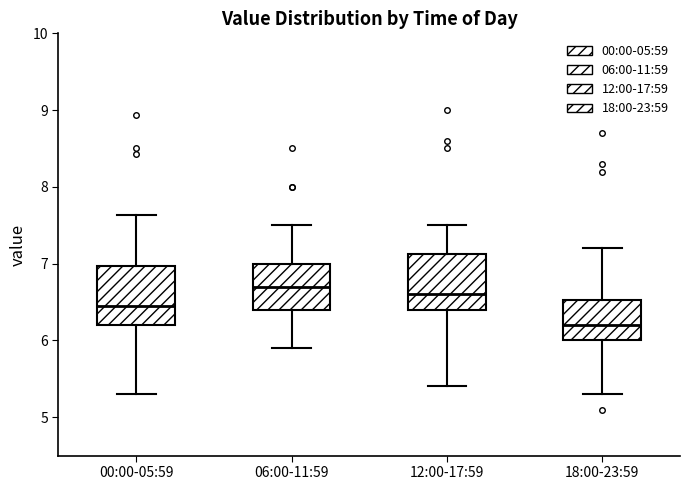

Which box has the highest median line?

06:00-11:59